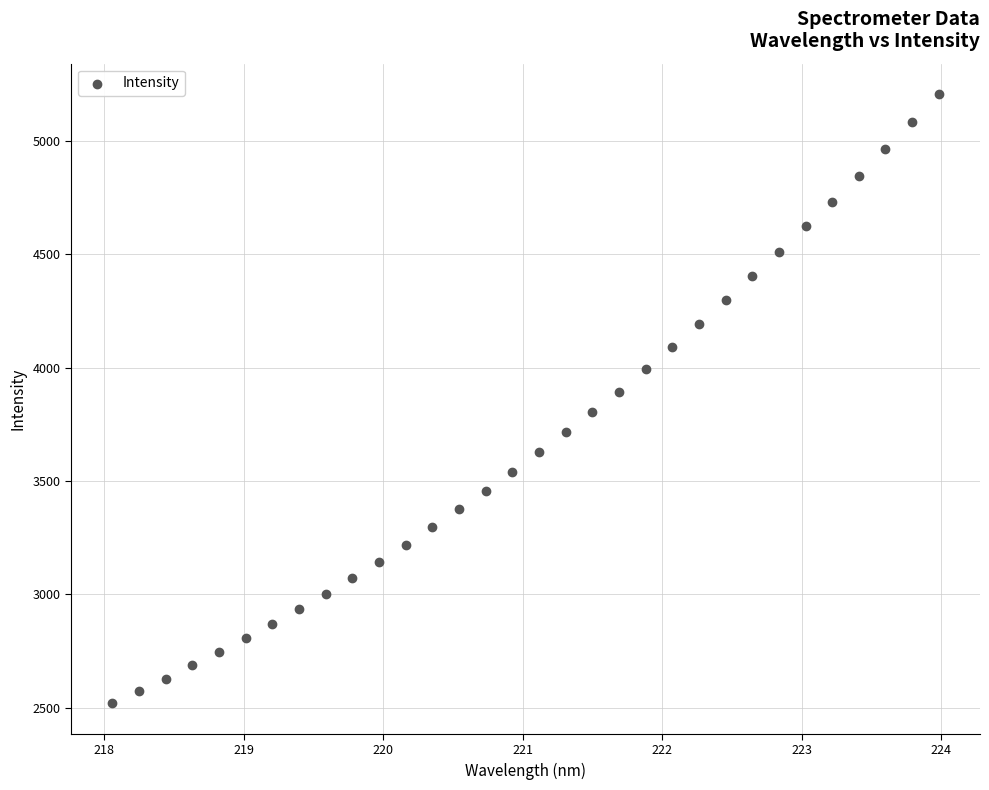

What is the range of Y values (max minus min)?

2688.9